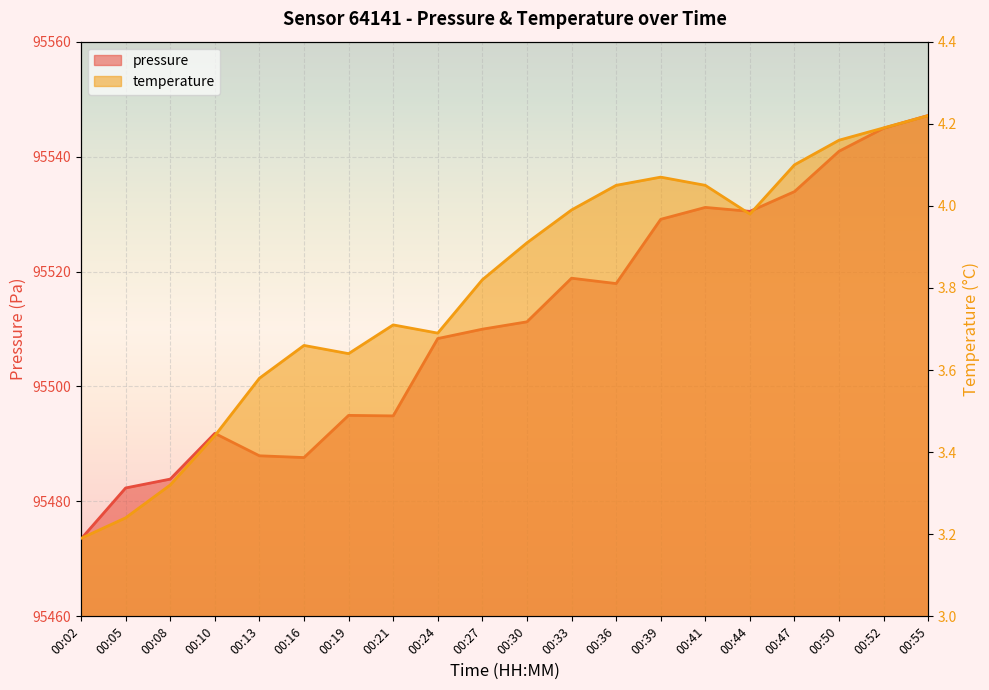

Between 00:13 and 00:47, which series saw the biggest shift?

pressure